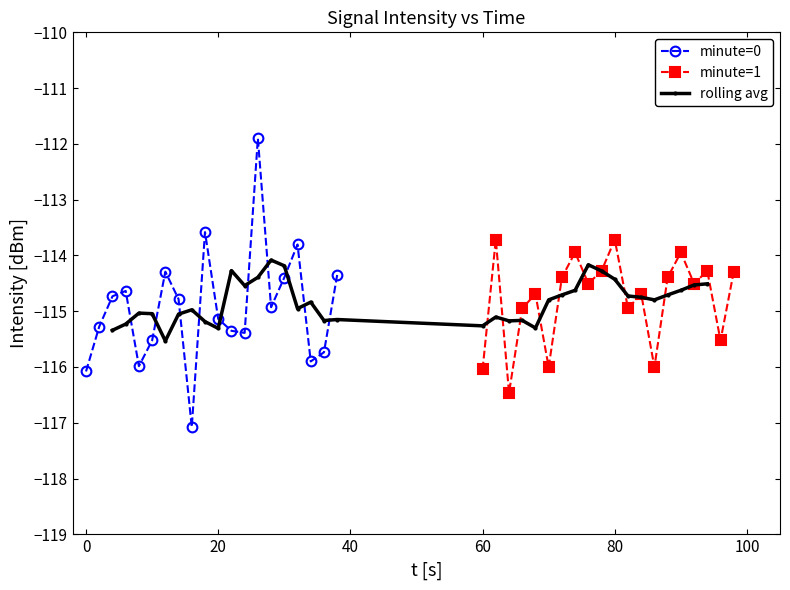

What is the lowest value of the minute=0 series?

-117.1